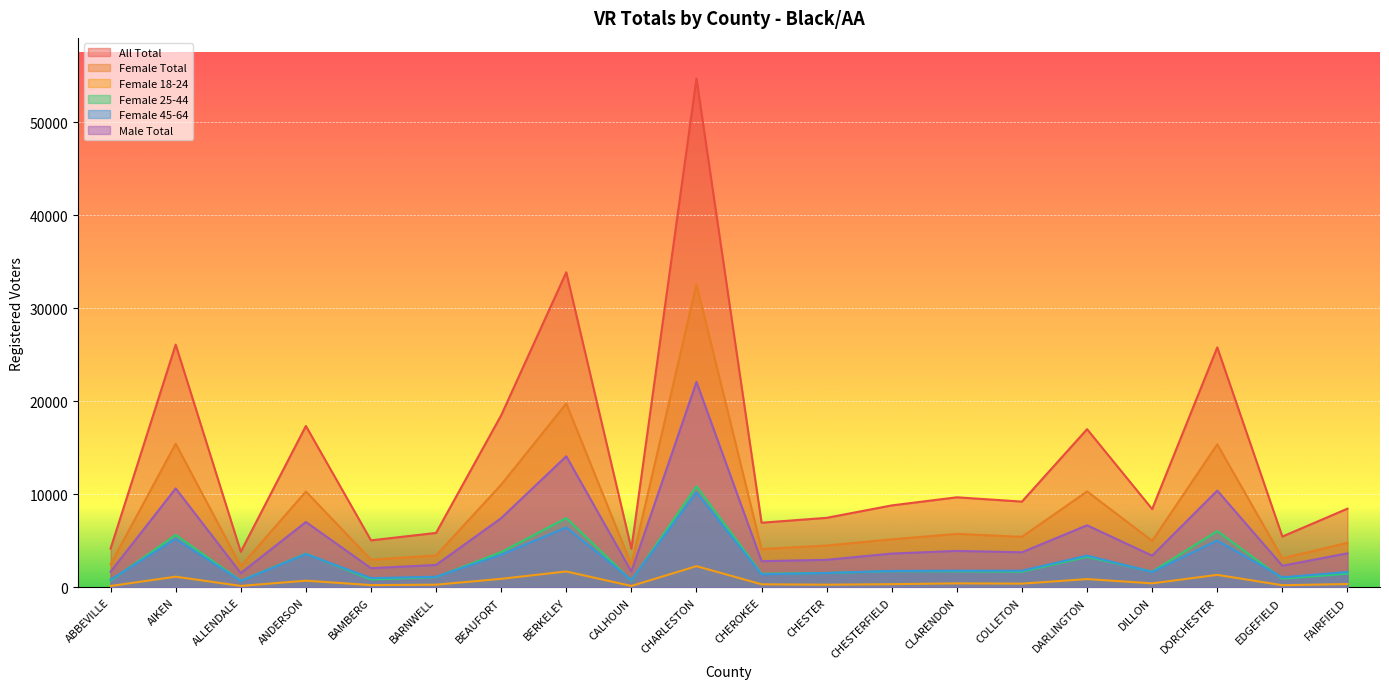

What is the average value of the All Total series?

14044